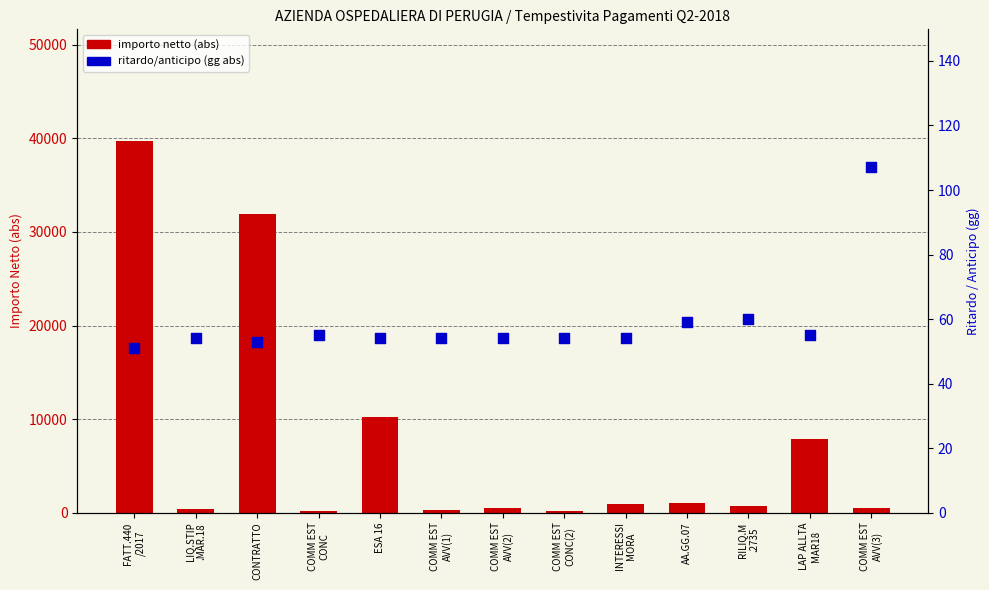

Is the value of importo netto (abs) at COMM EST
CONC greater than the value of ritardo/anticipo (gg abs) at AA.GG.07?

Yes